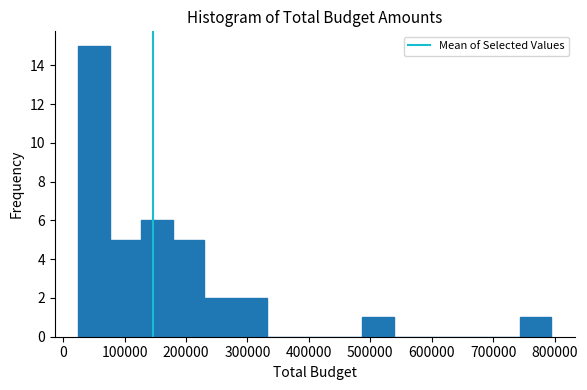

What is the height of the bar covering 130000 to 180000 on the x-axis? Neither the bar edges nor the heights are printed on the chart, so give them approximately, as read against the axes.

6